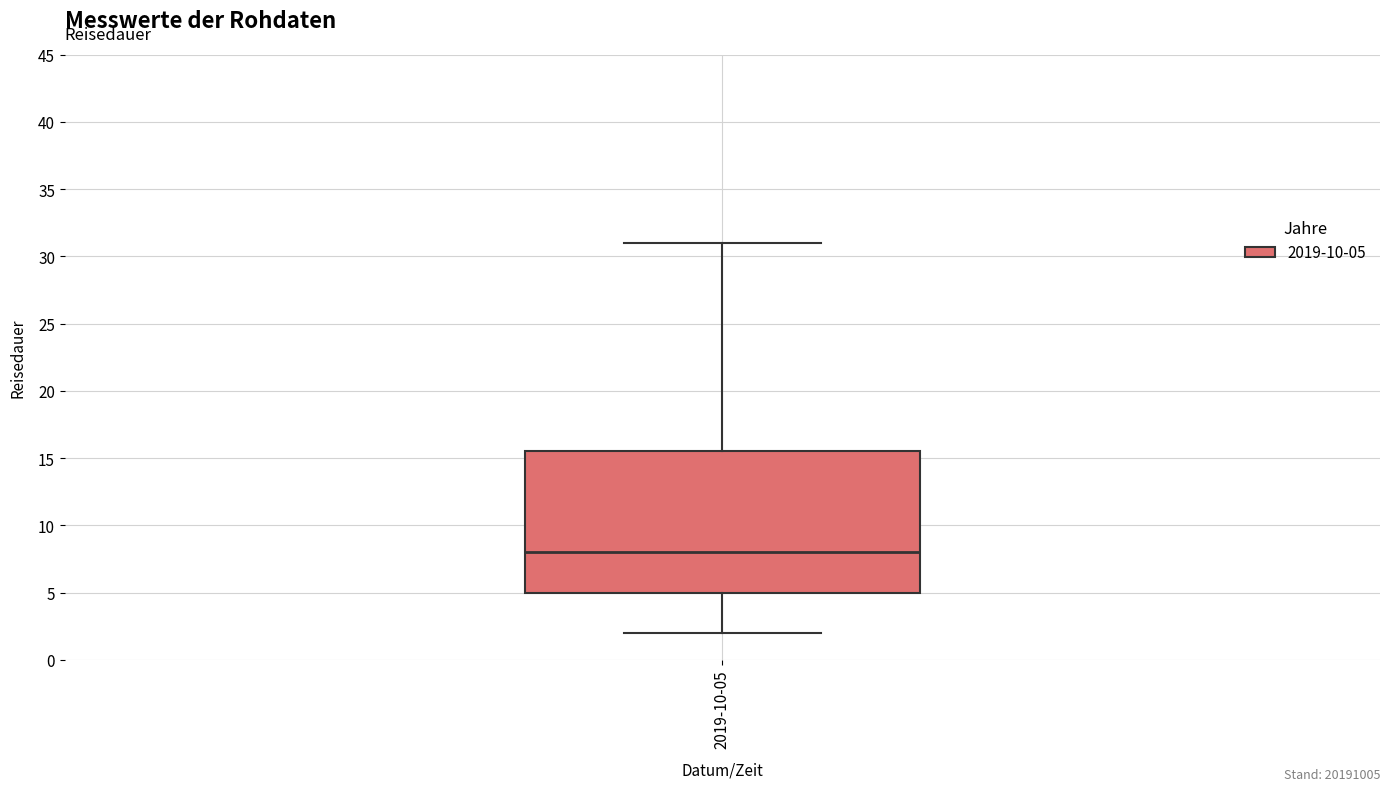

Read this box plot against the y-axis: the position of the median line, the range covered by the box, and the ends of both whiskers. The values are not printed on the chart, so give them approximately, as read against the axis.

median 8.0, box 5.0 to 15.5, whiskers 2.0 to 31.0